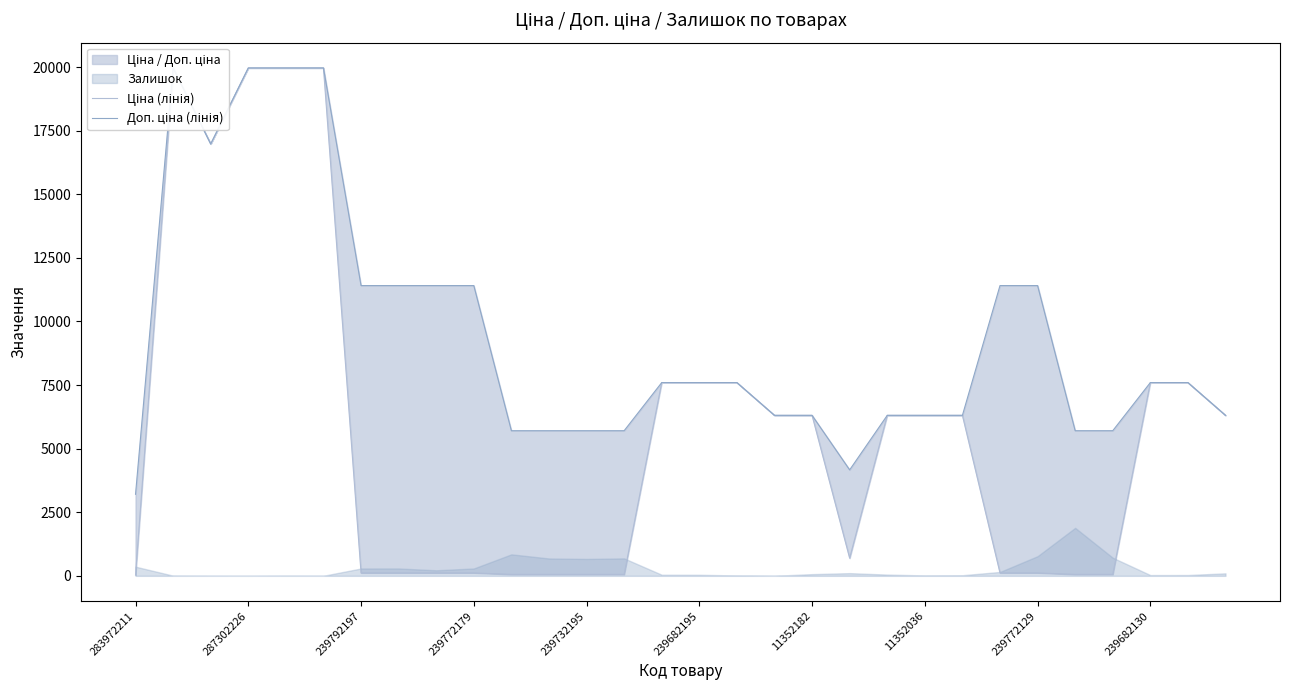

Which has a higher value, 239682195 or 15?

239682195